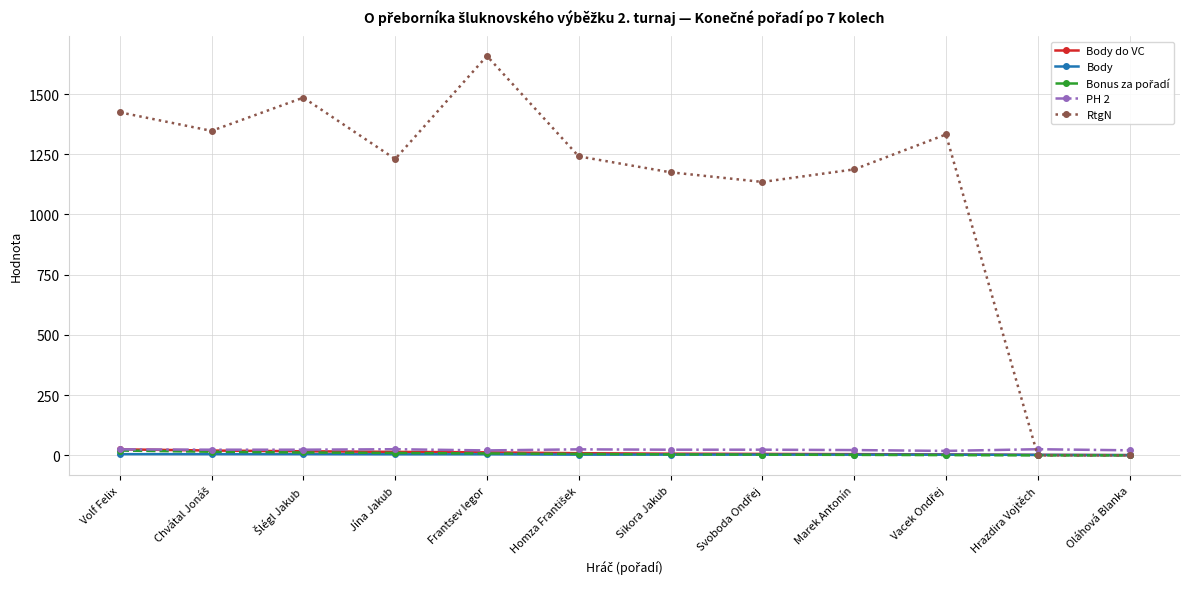

The value of PH 2 at Sikora Jakub is 23.5. True or false?

True